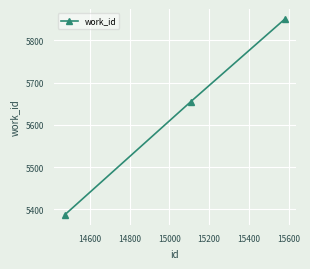

What is the sum of all values?

16893